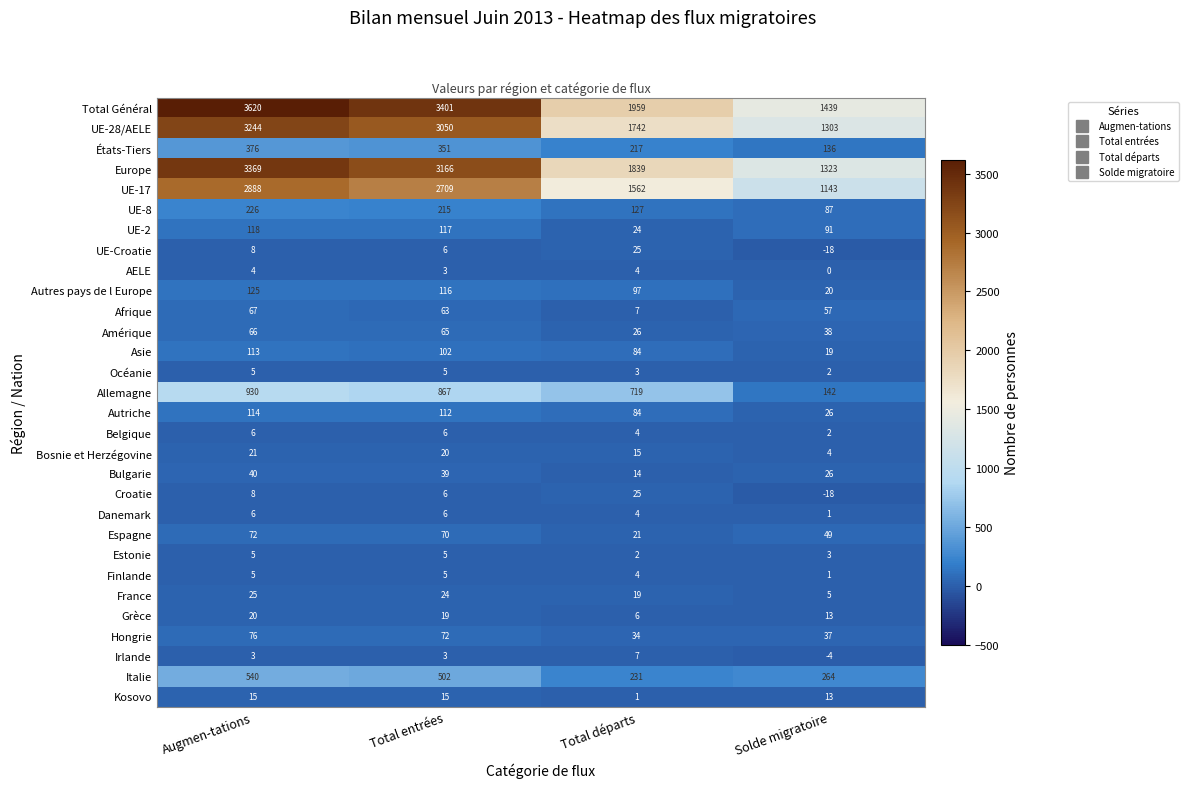

What is the sum of all Estonie values?

15